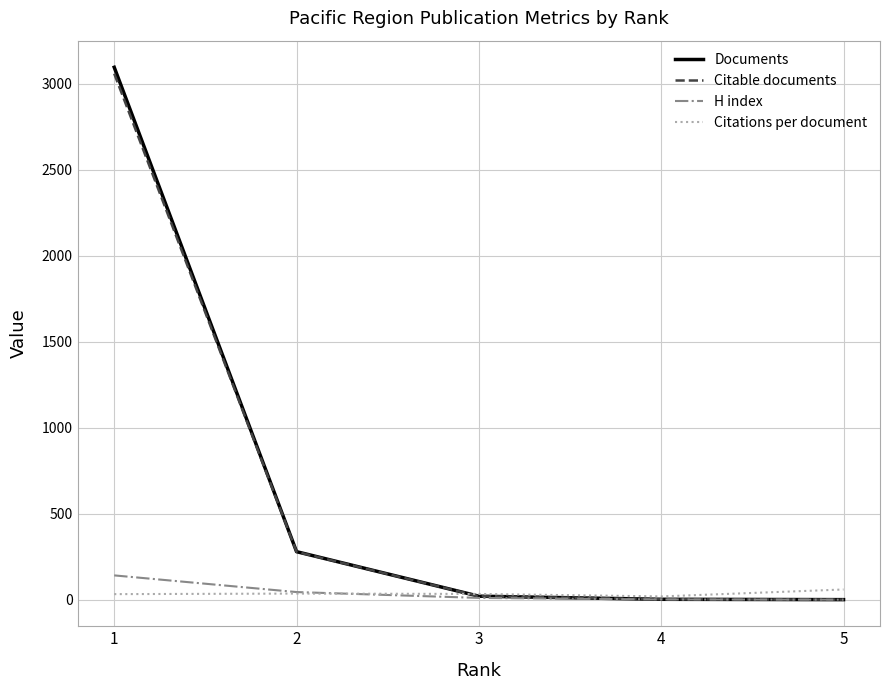

List the series in order of their peak value, highest first.

Documents, Citable documents, H index, Citations per document